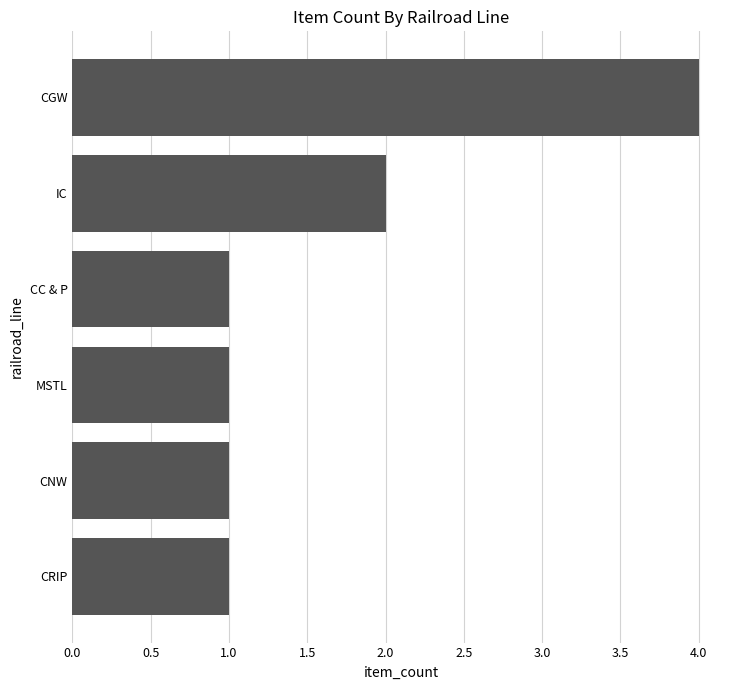

What is the maximum value shown in the chart?

4